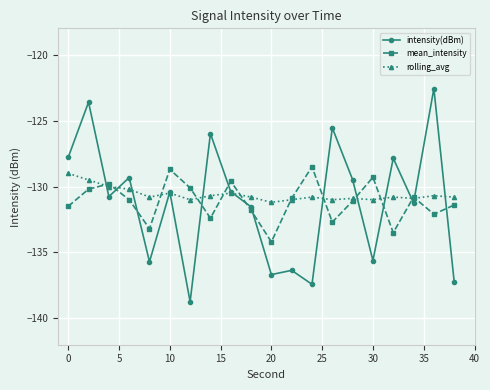

What is the value of the rolling_avg point at the 10th from the left?

-130.8